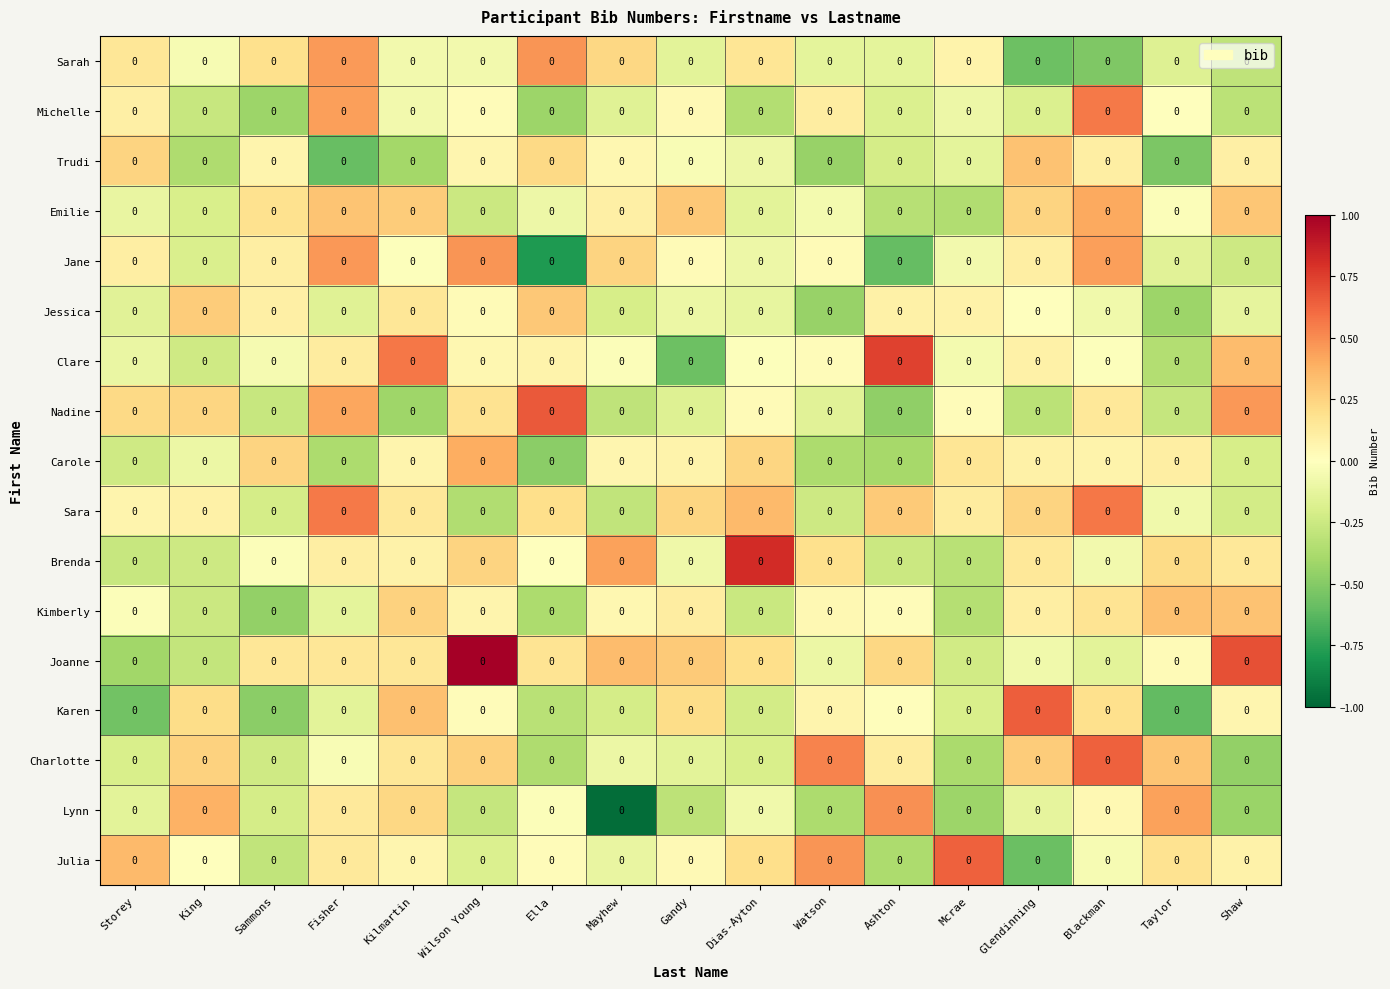

At how many categories does at least one series exceed 0?

17